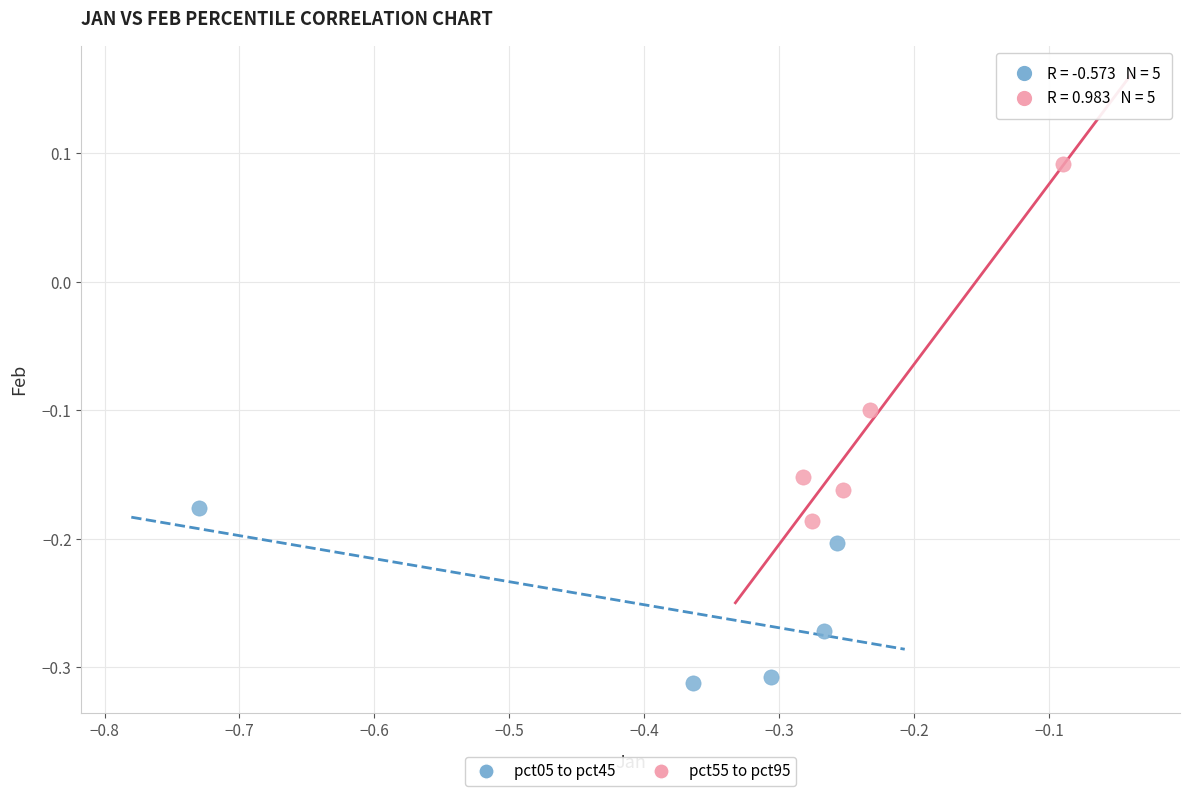

Which series contains the lowest Y value?

pct05 to pct45